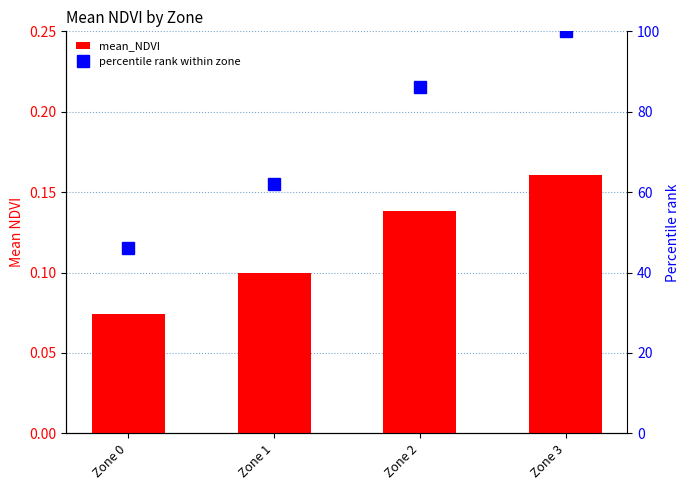

Reading left to right, what are all the values shown in this chart?

mean_NDVI: Zone 0=0.1	Zone 1=0.1	Zone 2=0.1	Zone 3=0.2
percentile rank within zone: Zone 0=46.1	Zone 1=62.1	Zone 2=86.1	Zone 3=100.0